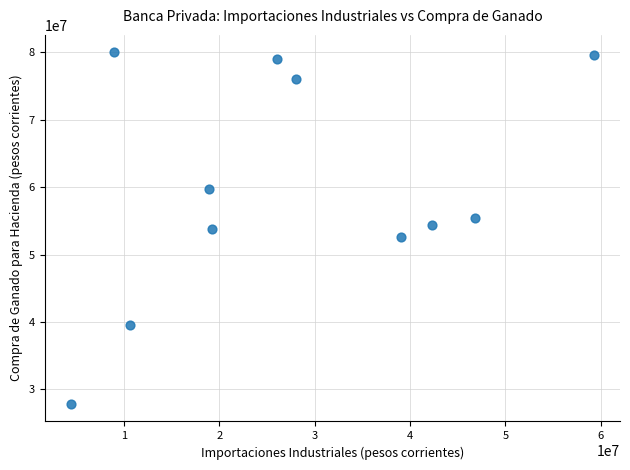

What is the average Y value?

59828818